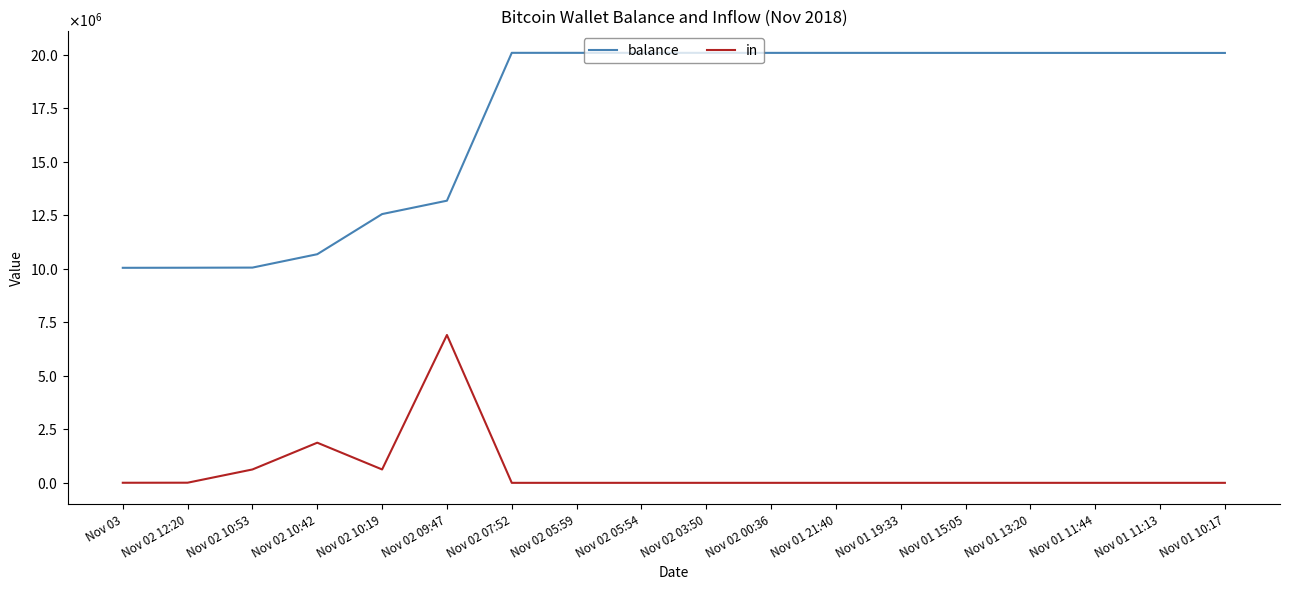

True or false: balance and in cross at least once.

False